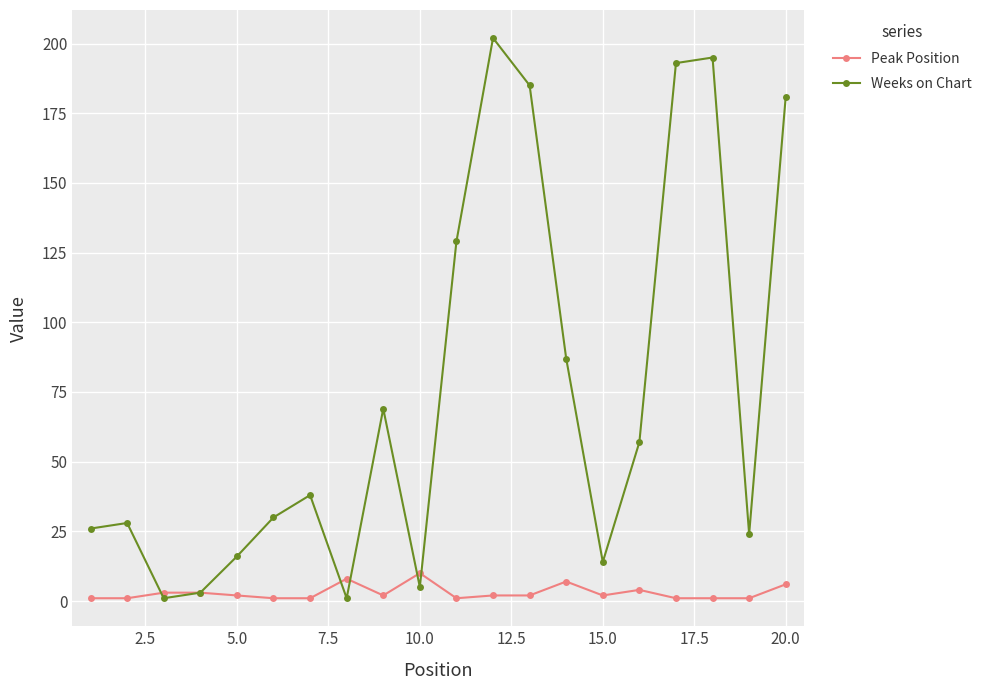

True or false: Weeks on Chart has more than 2 interior local peaks.

True